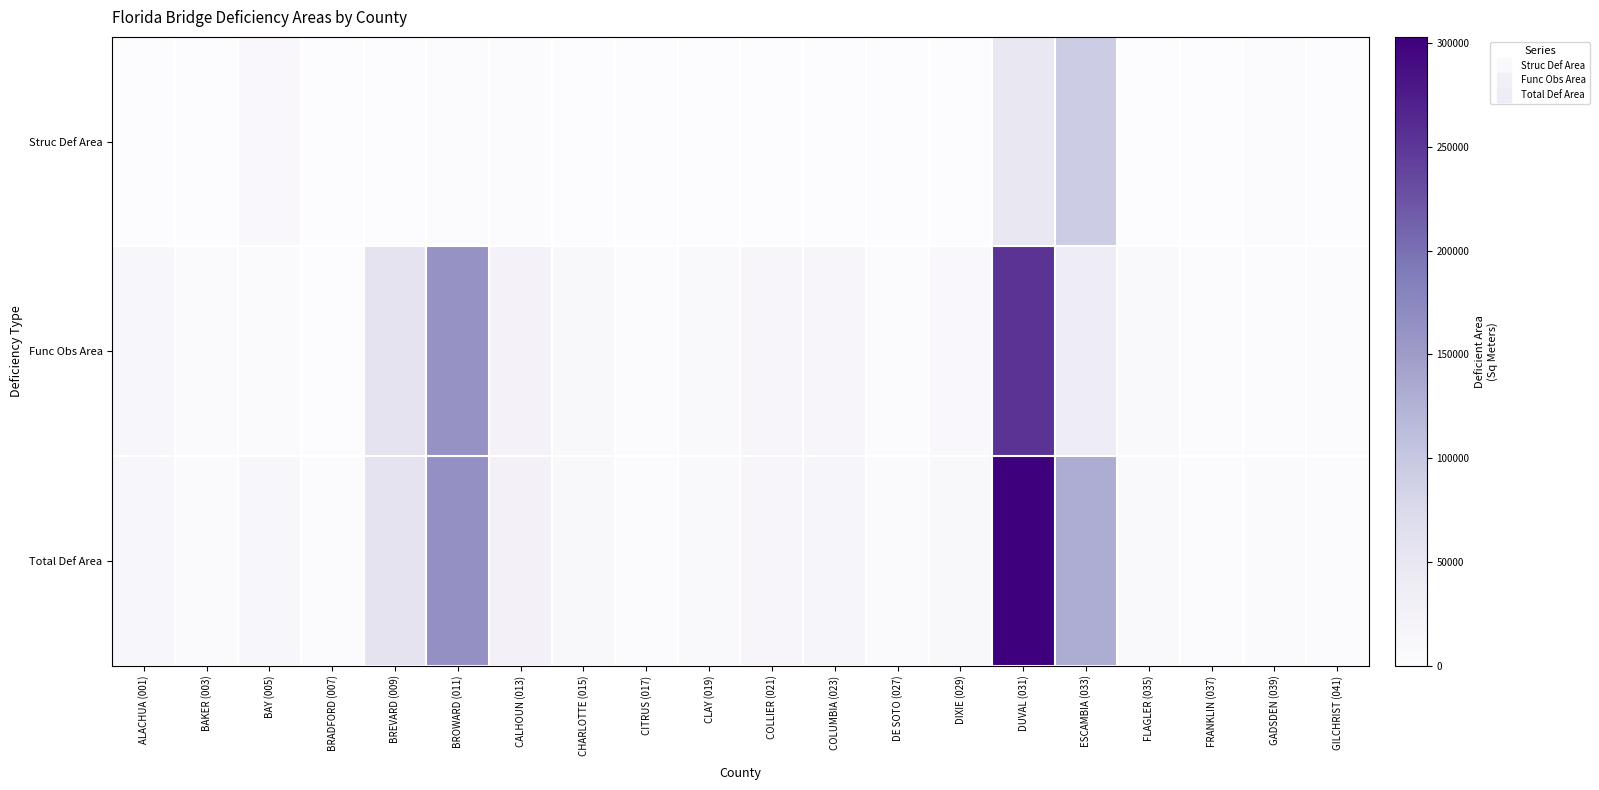

Reading left to right, transcribe all the data shown in this chart.

Struc Def Area: ALACHUA (001)=0.0	BAKER (003)=690.0	BAY (005)=9440.8	BRADFORD (007)=620.5	BREVARD (009)=0.0	BROWARD (011)=3285.4	CALHOUN (013)=2555.5	CHARLOTTE (015)=0.0	CITRUS (017)=0.0	CLAY (019)=388.4	COLLIER (021)=127.5	COLUMBIA (023)=715.0	DE SOTO (027)=153.2	DIXIE (029)=1062.9	DUVAL (031)=49470.0	ESCAMBIA (033)=92966.1	FLAGLER (035)=0.0	FRANKLIN (037)=388.4	GADSDEN (039)=2248.0	GILCHRIST (041)=0.0
Func Obs Area: ALACHUA (001)=12494.3	BAKER (003)=3775.7	BAY (005)=3844.6	BRADFORD (007)=1162.0	BREVARD (009)=56311.8	BROWARD (011)=160735.4	CALHOUN (013)=22748.0	CHARLOTTE (015)=11706.7	CITRUS (017)=3011.5	CLAY (019)=6869.0	COLLIER (021)=15246.1	COLUMBIA (023)=14923.2	DE SOTO (027)=3488.1	DIXIE (029)=8951.1	DUVAL (031)=253498.9	ESCAMBIA (033)=39083.1	FLAGLER (035)=6751.9	FRANKLIN (037)=1804.9	GADSDEN (039)=2486.8	GILCHRIST (041)=1310.9
Total Def Area: ALACHUA (001)=12494.3	BAKER (003)=4465.7	BAY (005)=13285.4	BRADFORD (007)=1782.5	BREVARD (009)=56311.8	BROWARD (011)=164020.8	CALHOUN (013)=25303.5	CHARLOTTE (015)=11706.7	CITRUS (017)=3011.5	CLAY (019)=7257.4	COLLIER (021)=15373.6	COLUMBIA (023)=15638.2	DE SOTO (027)=3641.3	DIXIE (029)=10013.9	DUVAL (031)=302968.9	ESCAMBIA (033)=132049.2	FLAGLER (035)=6751.9	FRANKLIN (037)=2193.3	GADSDEN (039)=4734.8	GILCHRIST (041)=1310.9